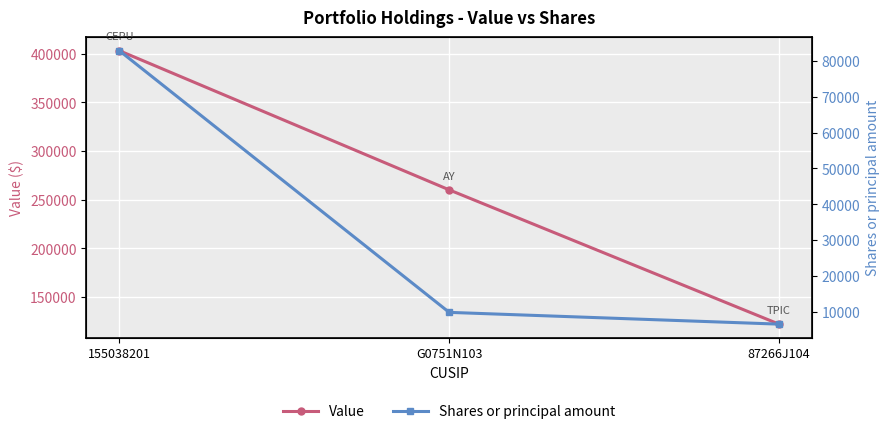

Count the Value values in the range 122000 to 403000.

3